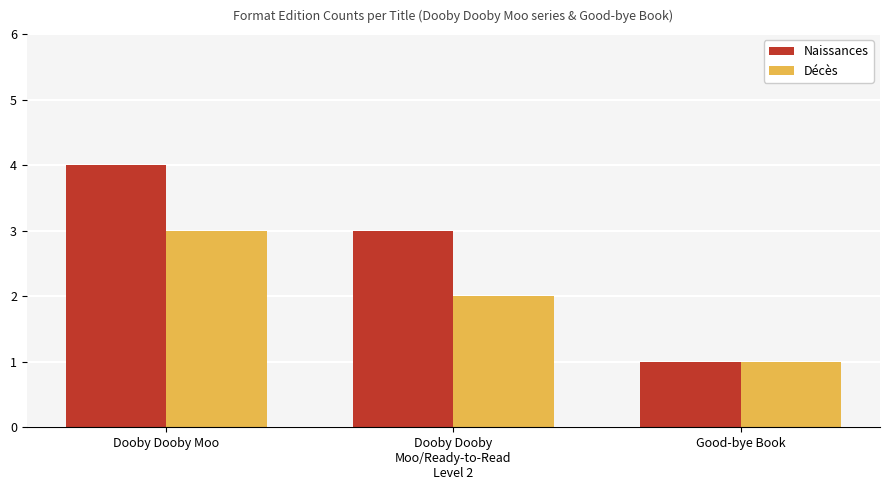

What is the sum of all Décès values?

6